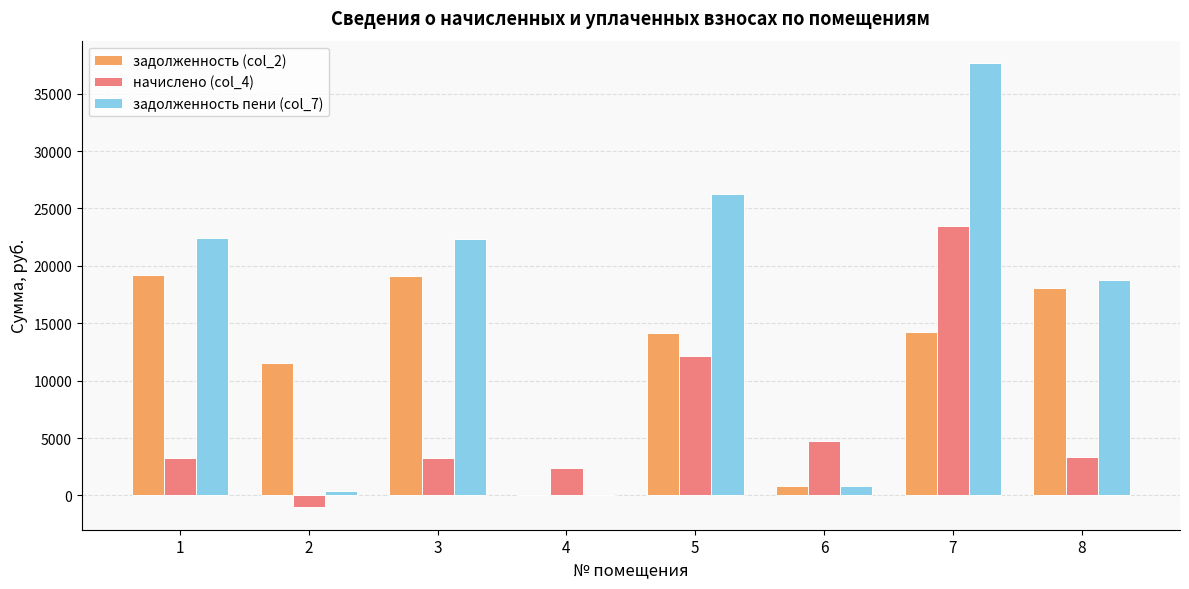

What is the spread (max minus min) of values at 2?

12552.6